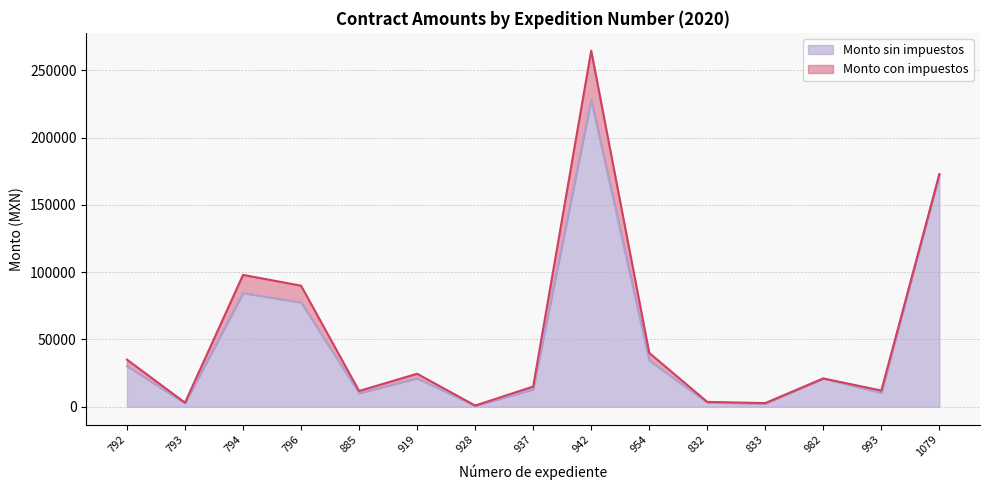

Where is the first local maximum for Monto sin impuestos?

794